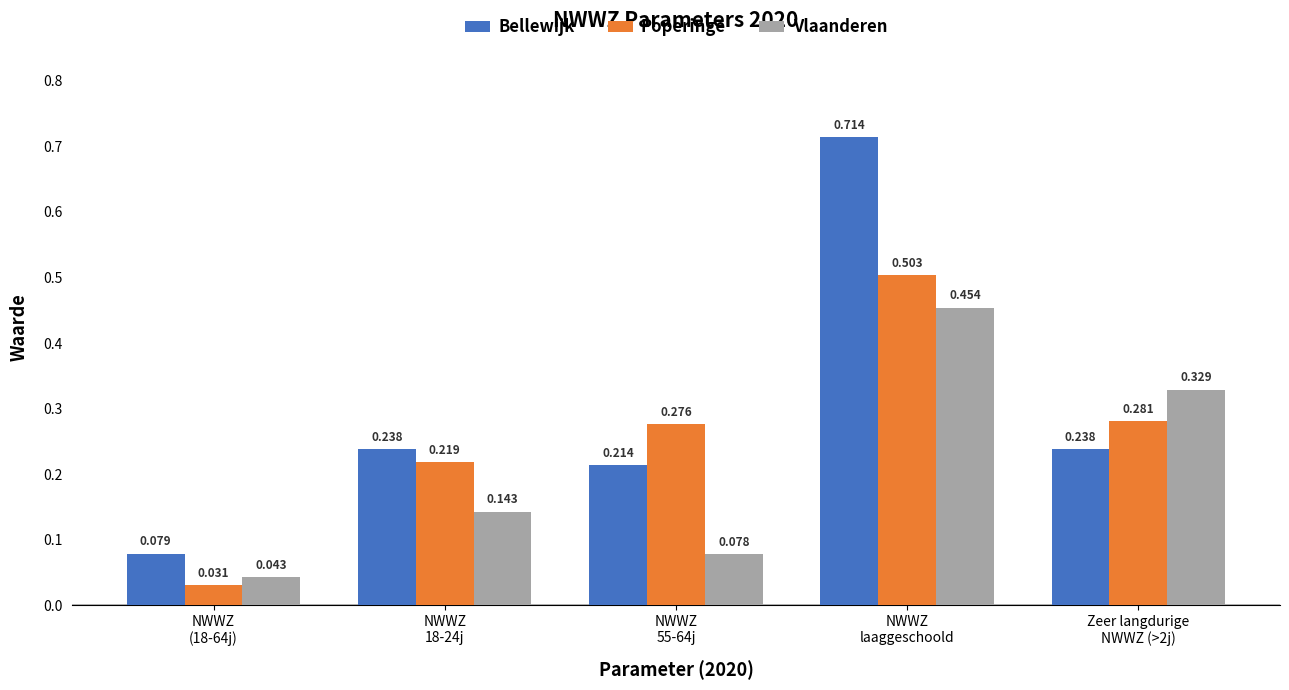

Which series has the largest total across all categories?

Bellewijk